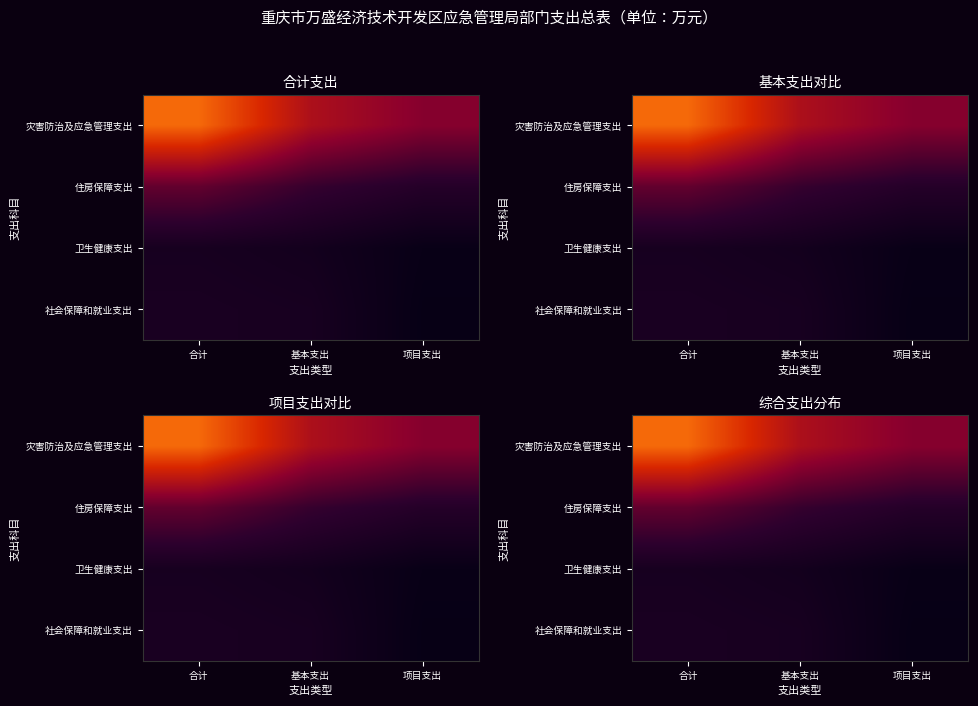

The 社会保障和就业支出 series shows 32.6 at 基本支出. True or false?

False